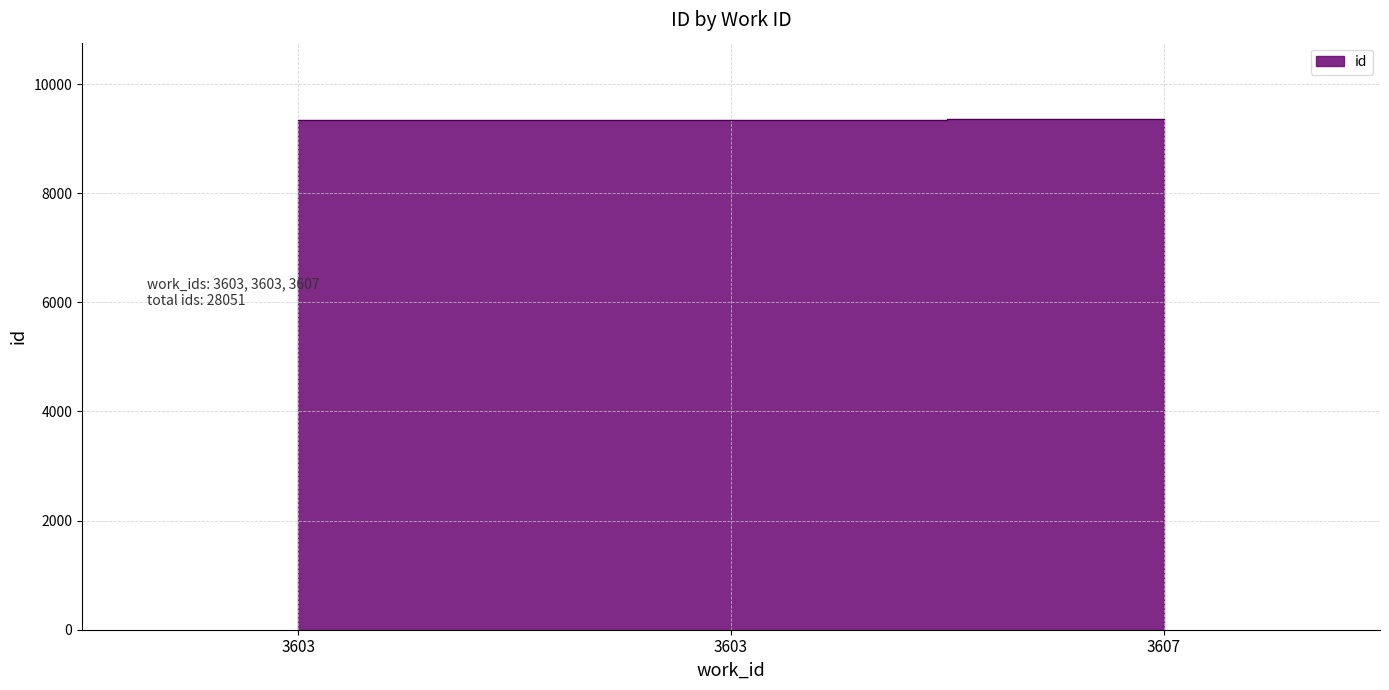

Reading left to right, what are all the values shown in this chart?

3603=9347	3603=9348	3607=9356